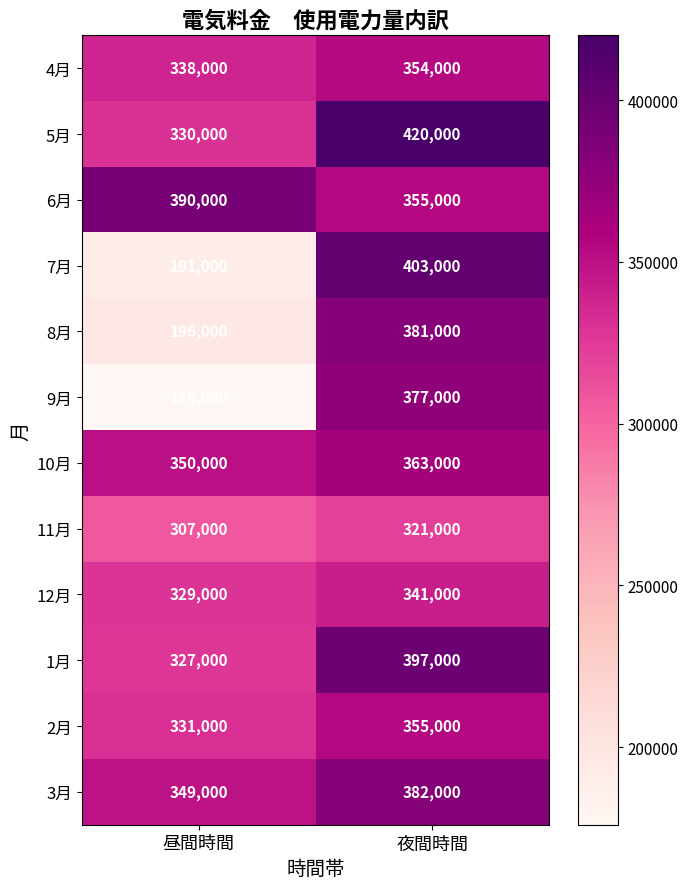

True or false: 11月 has a value of 184910 at 昼間時間.

False